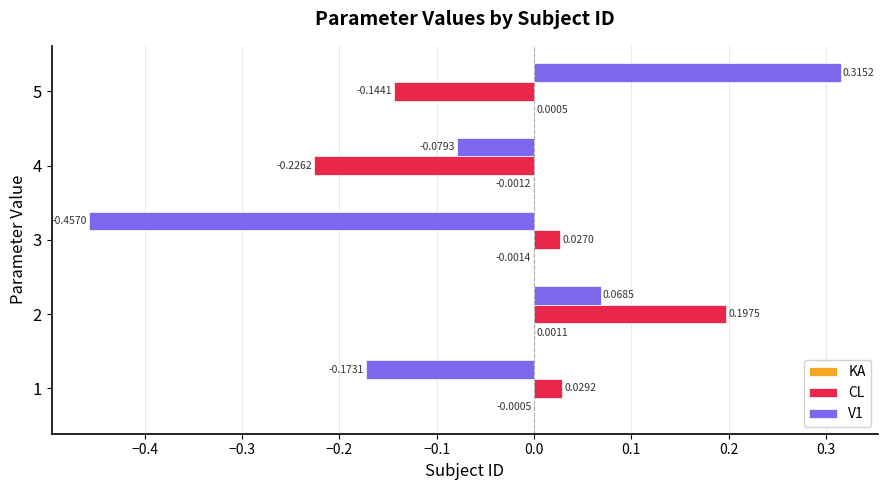

Between 1 and 5, which series saw the biggest shift?

V1